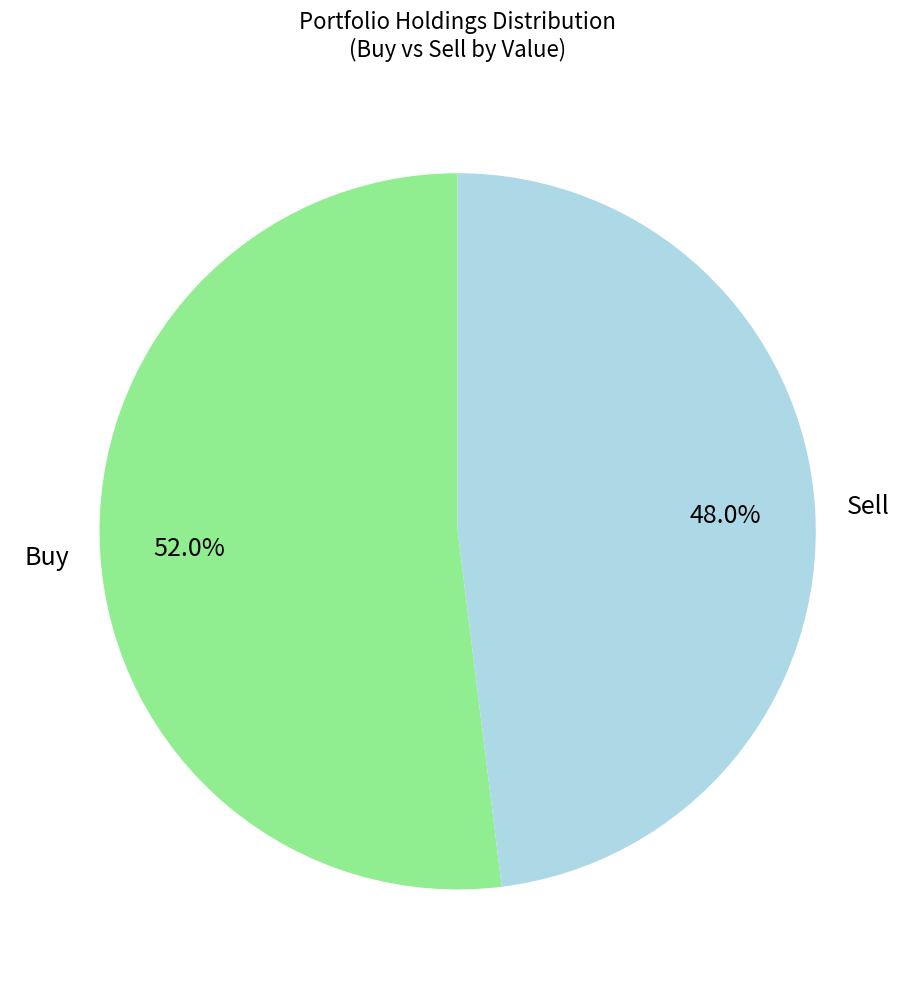

How many segments does this pie chart have?

2